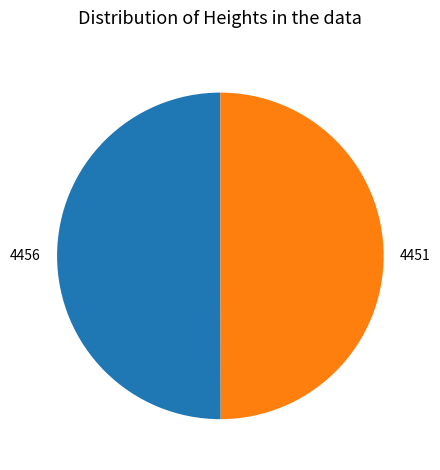

What is the ratio of the value at 4451 to the value at 4456?

1.0